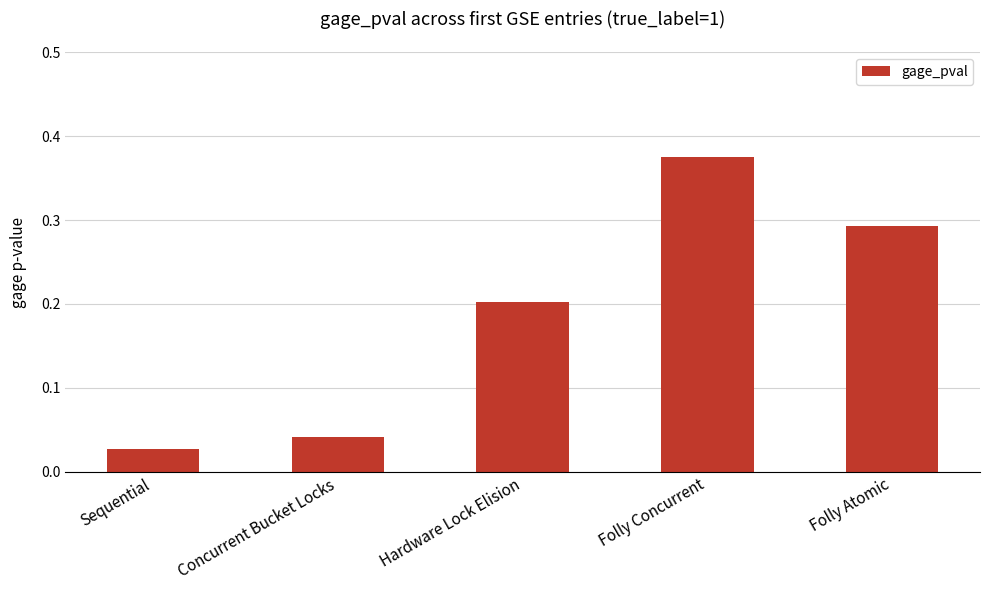

Where is the data nearest to the value 0?

Sequential